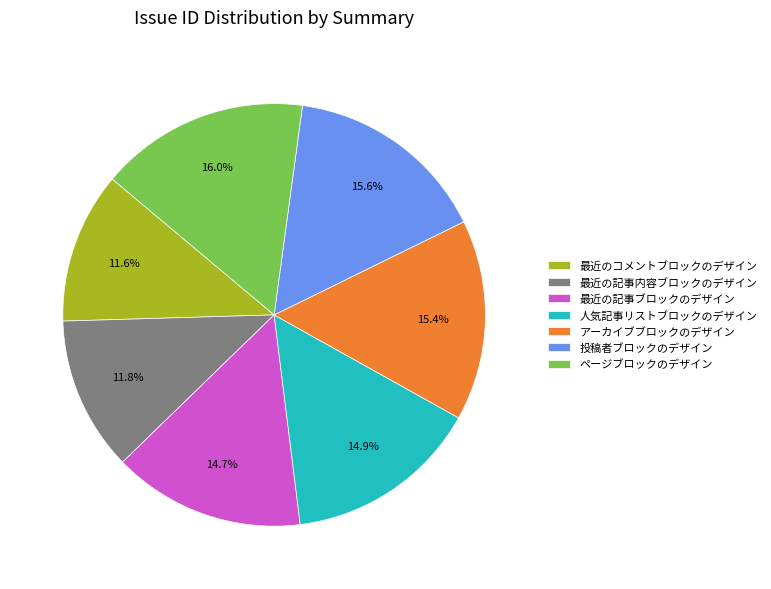

Between 投稿者ブロックのデザイン and 最近のコメントブロックのデザイン, which is larger?

投稿者ブロックのデザイン